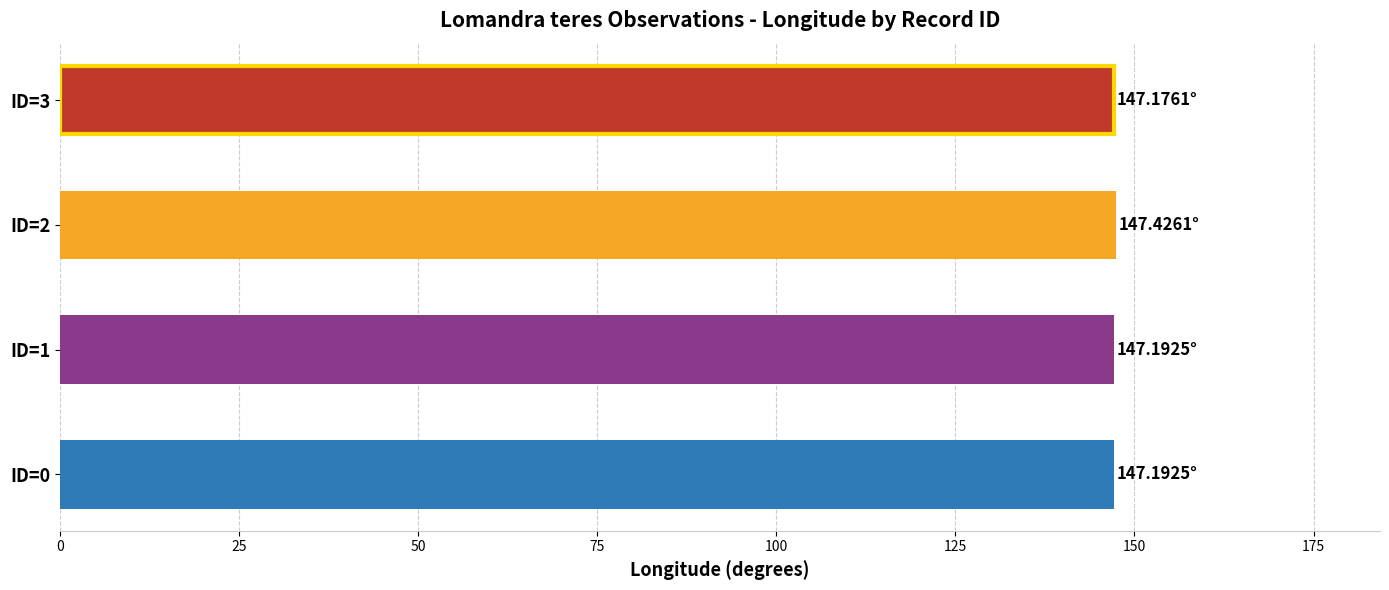

What is the sum of the values at ID=3 and ID=2?

294.6